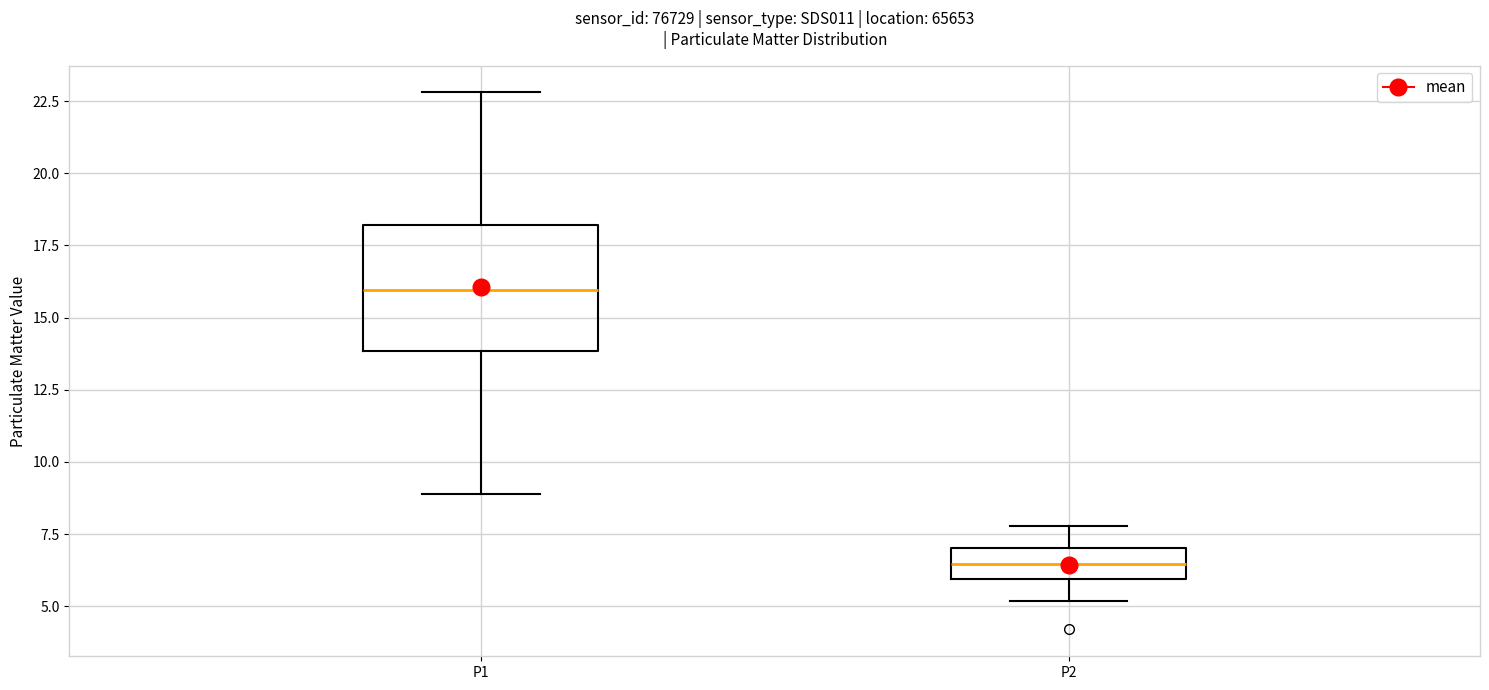

Reading left to right, transcribe this box plot: for each box, give where its median line is, the range the box spans, and where its two whiskers end, as read against the y-axis. The values are not printed on the chart, so give them approximately, as read against the axis.

P1: median 16.0, box 14.0 to 18.0, whiskers 9.0 to 23.0
P2: median 6.5, box 6.0 to 7.0, whiskers 5.0 to 8.0